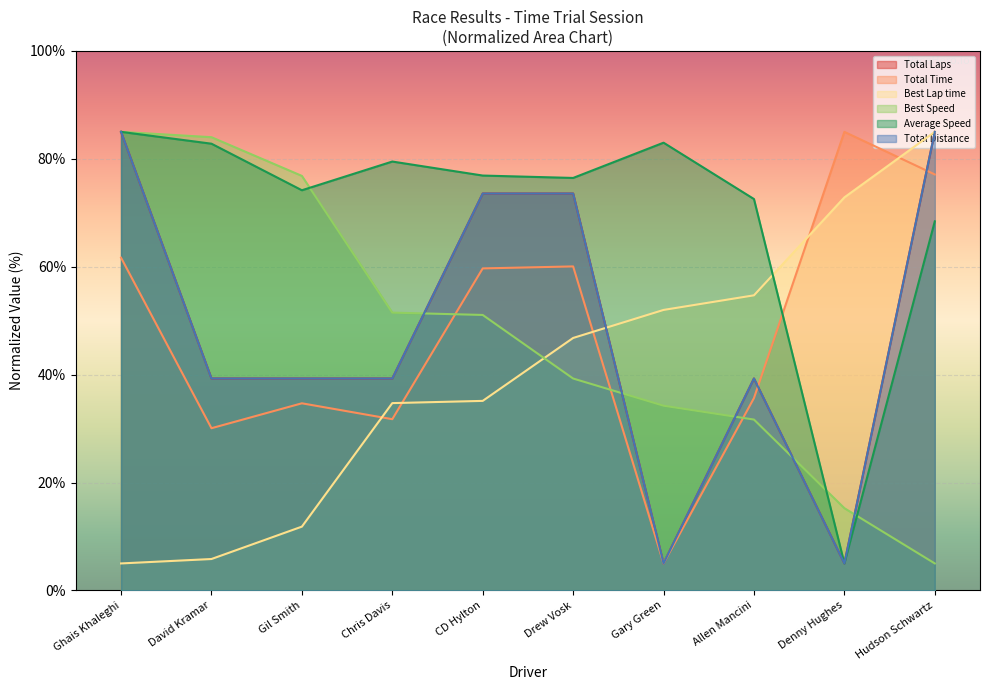

At which category is the sum across all series the highest?

Ghais Khaleghi